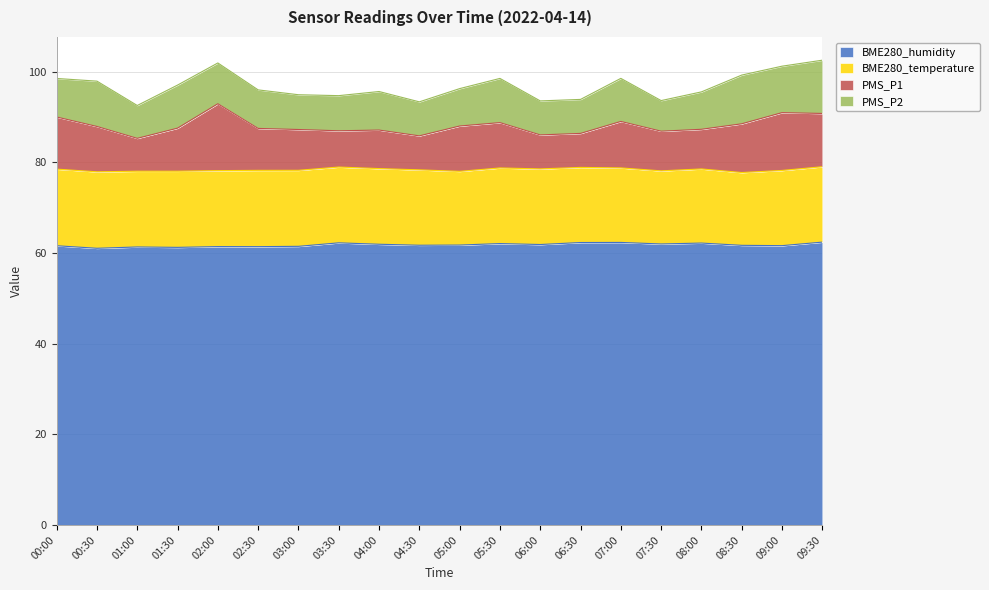

What is the maximum value for BME280_humidity?

62.4